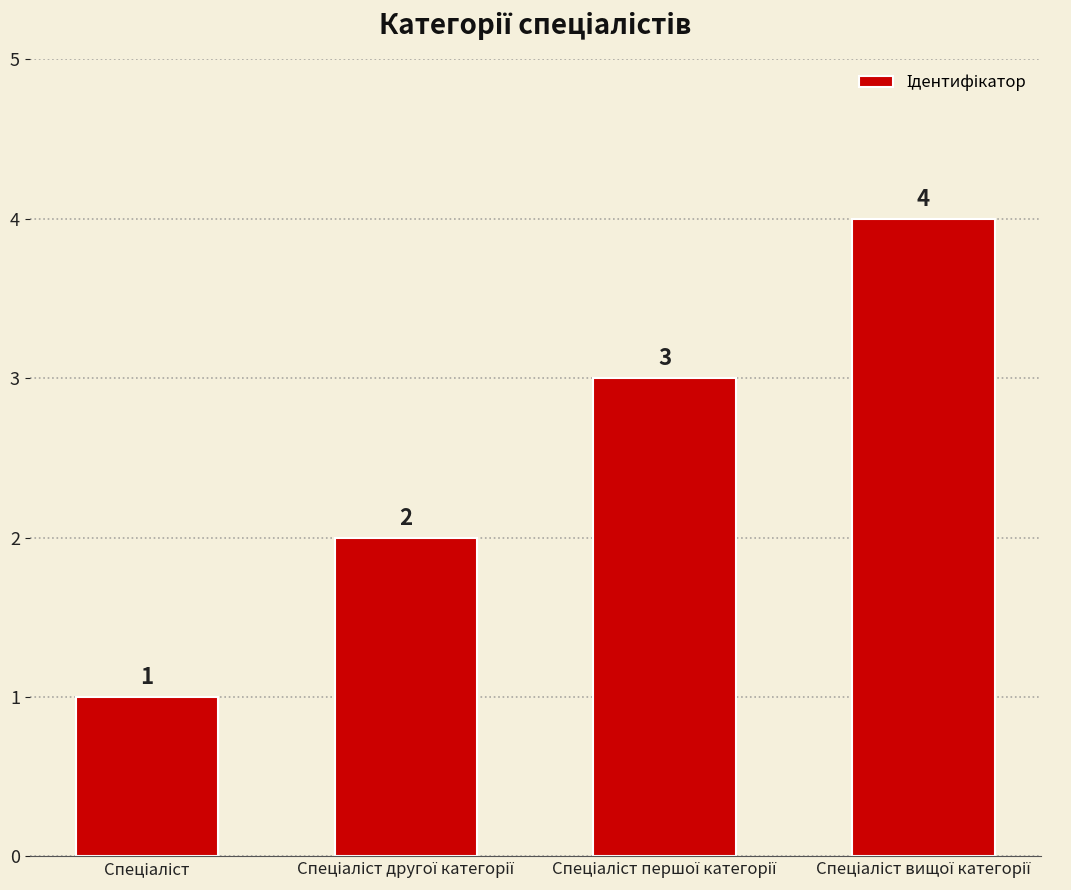

What is the difference between the maximum and minimum values?

3